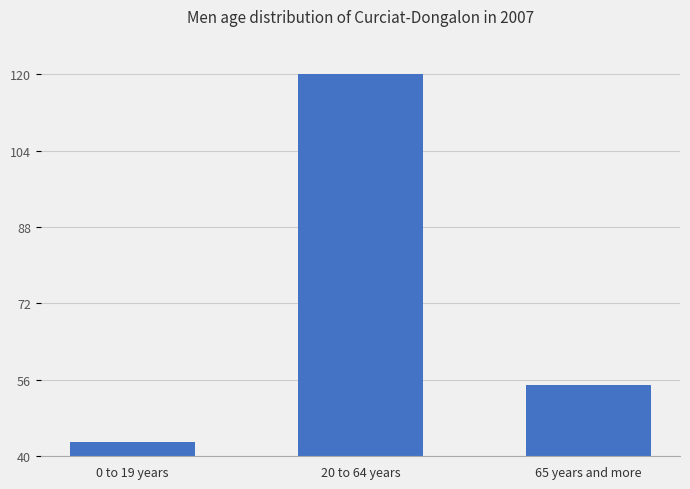

Rank the categories by value from highest to lowest.

20 to 64 years, 65 years and more, 0 to 19 years